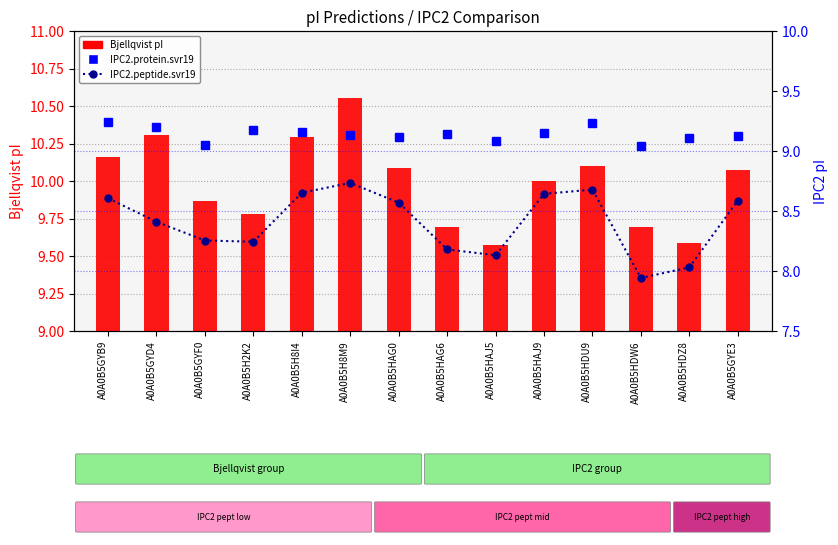

What is the sum of all IPC2.peptide.svr19 values?

117.7